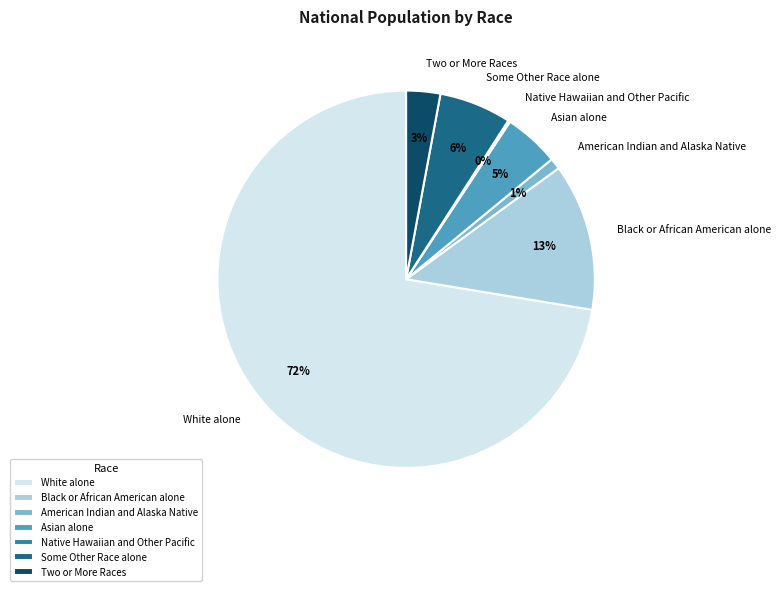

Which category accounts for the majority?

White alone